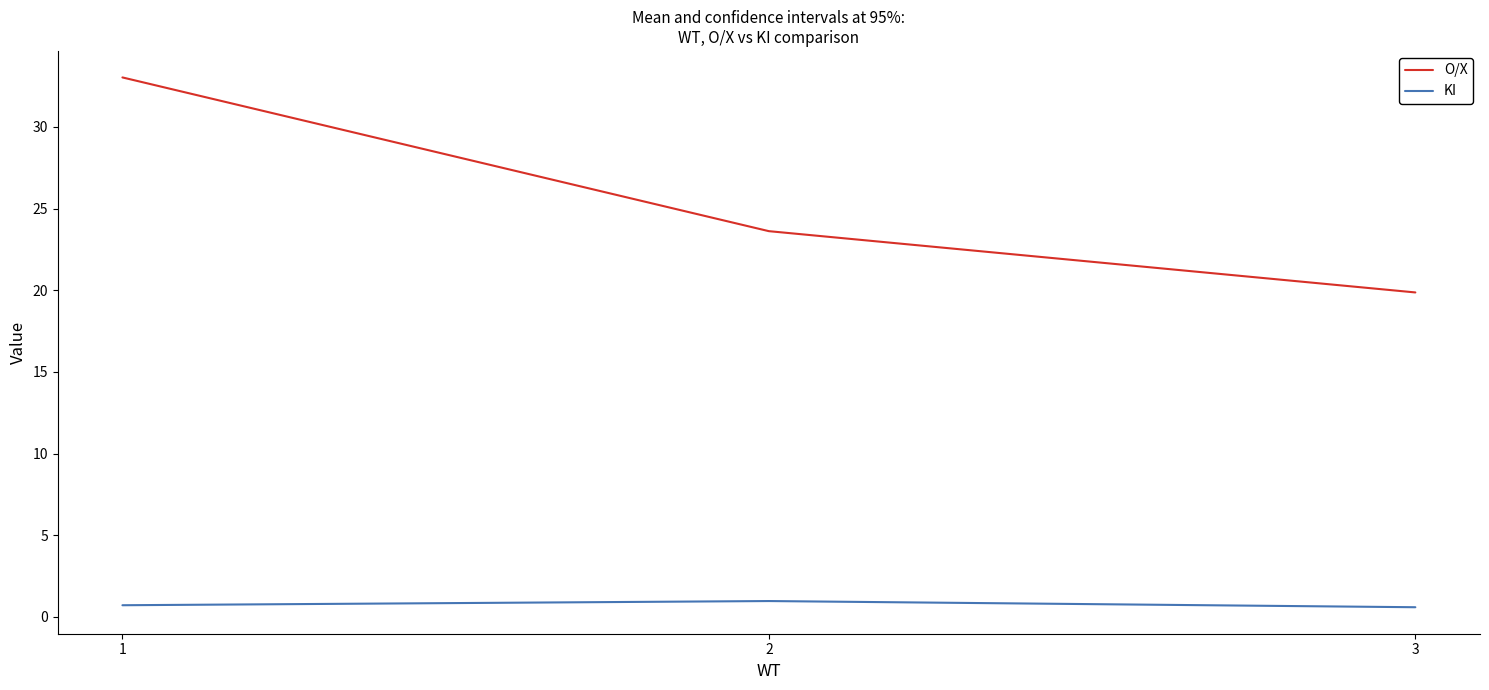

Rank the series by their average value, from lowest to highest.

KI, O/X